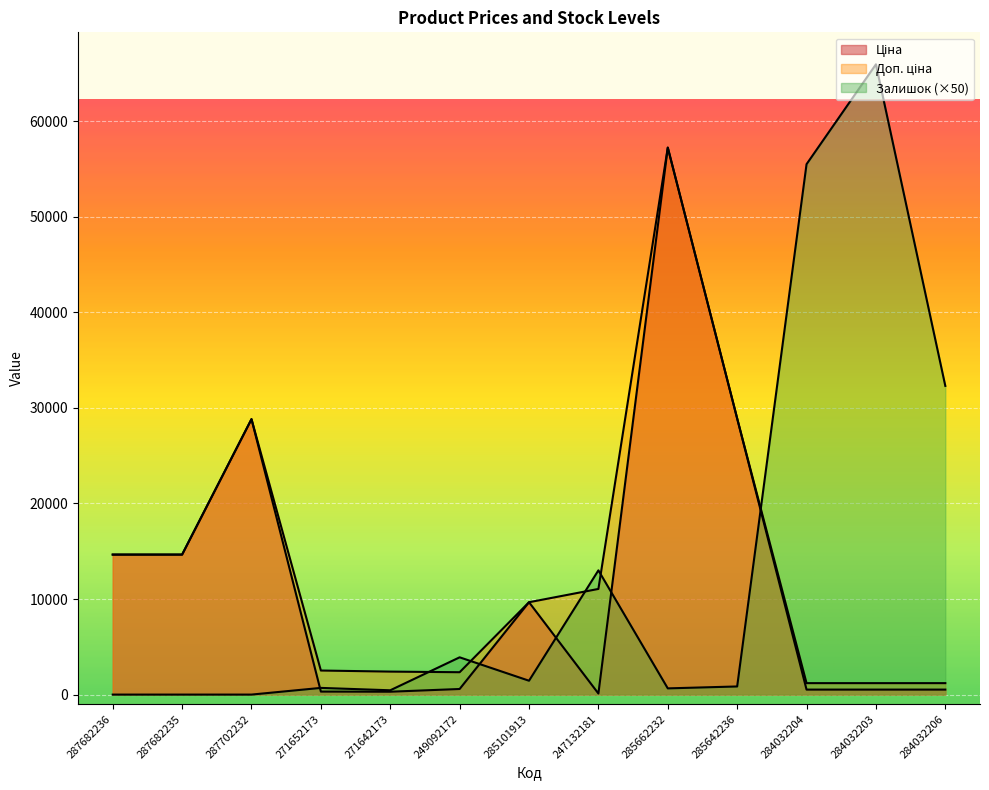

What is the difference between the maximum and second lowest values in the Доп. ціна series?

56038.5